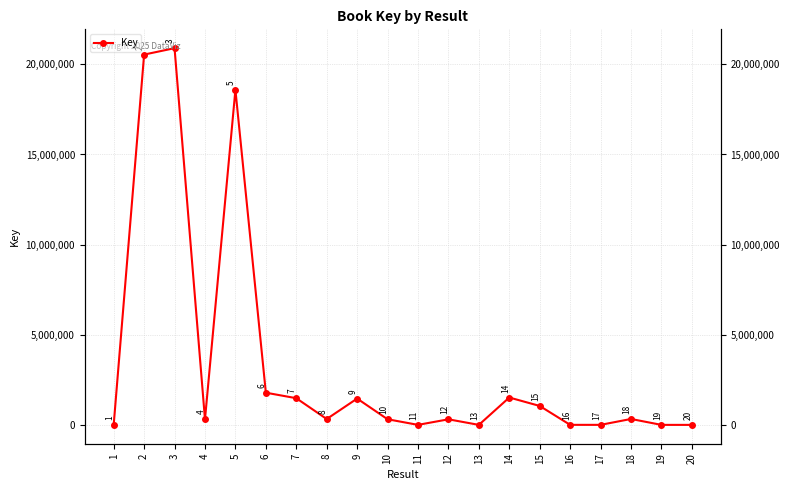

True or false: the data has more than 2 interior local peaks.

True